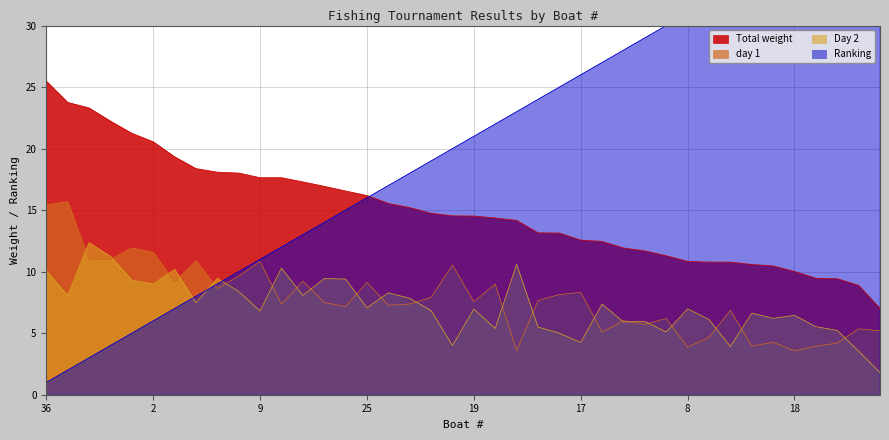

At which label does Ranking reach its minimum?

36